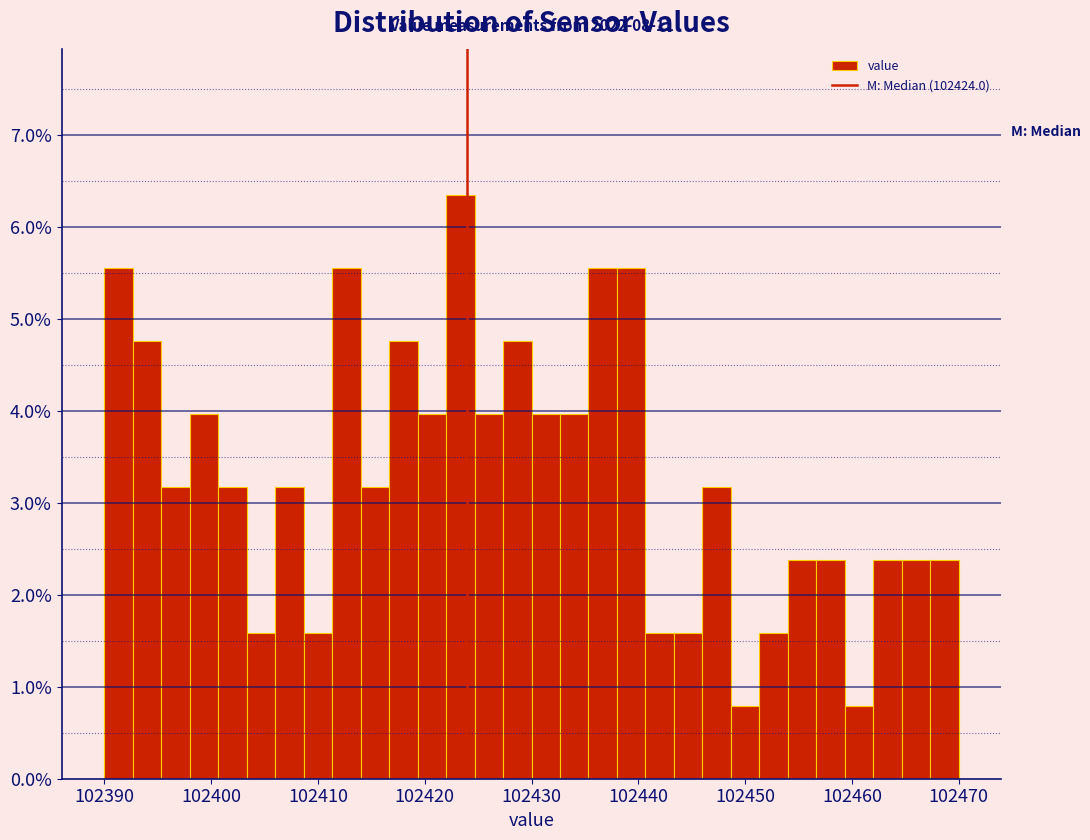

Read against the x-axis, roughly where is the centre of the tallest bar?

102423